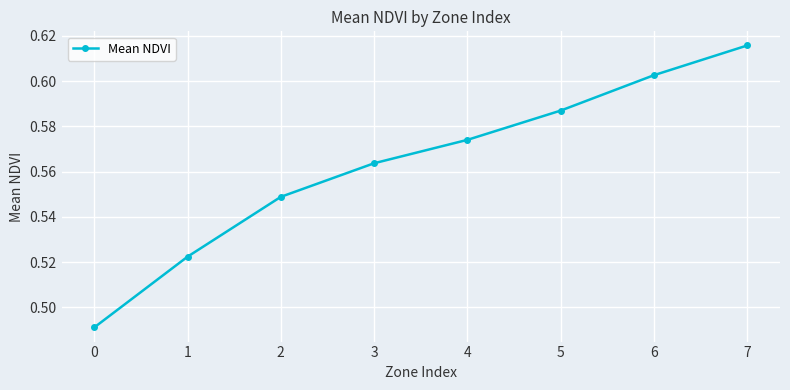

What is the sum of the values at 3 and 6?

1.2